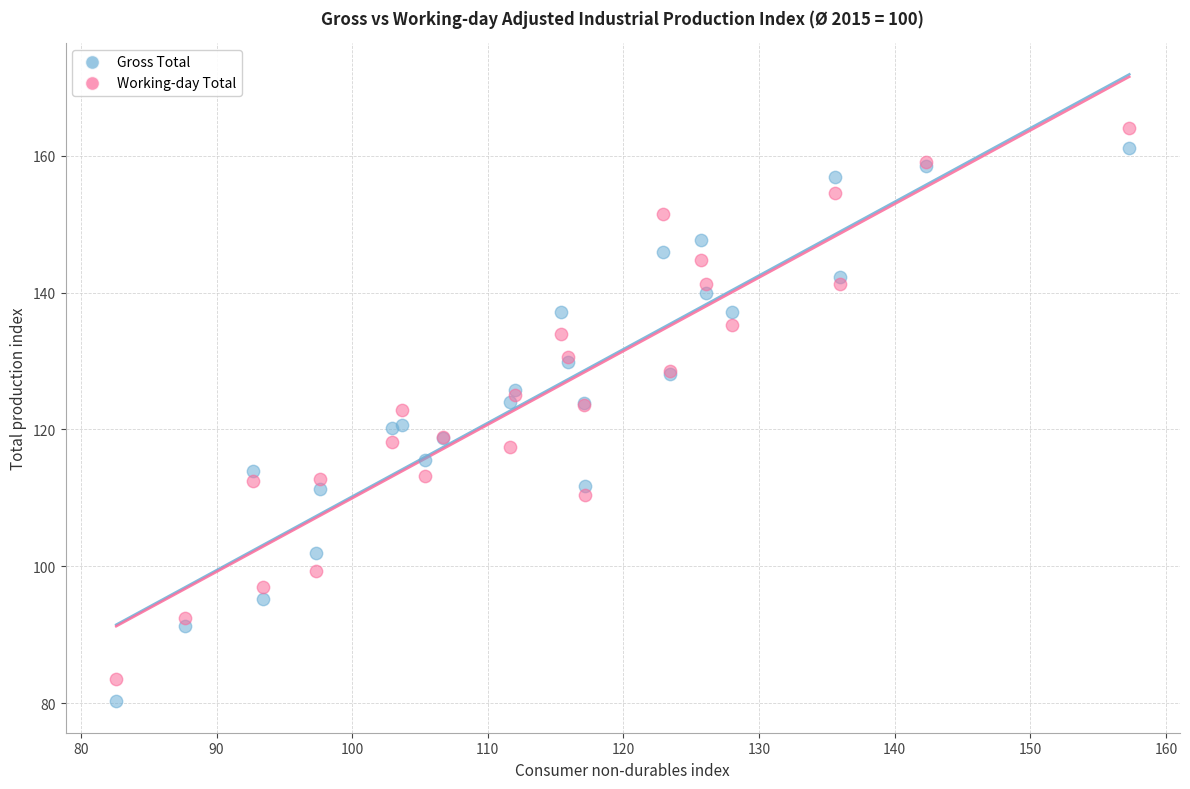

What are all the series names shown in the legend?

Gross Total, Working-day Total